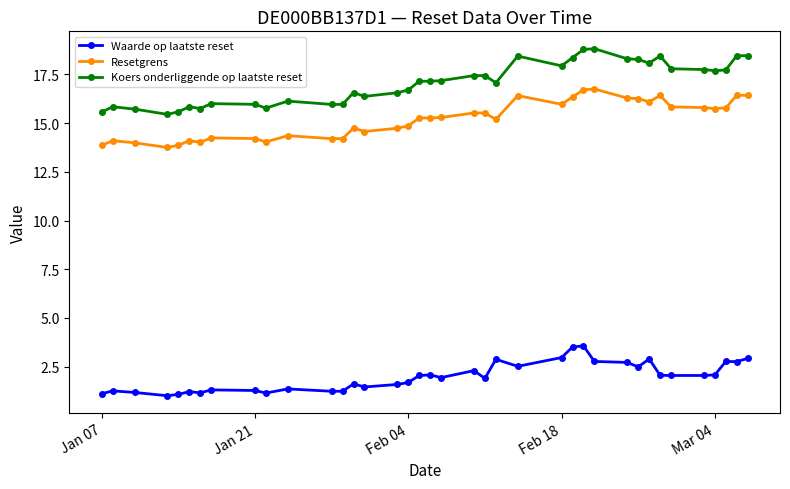

Which series has the largest range (max minus min)?

Koers onderliggende op laatste reset